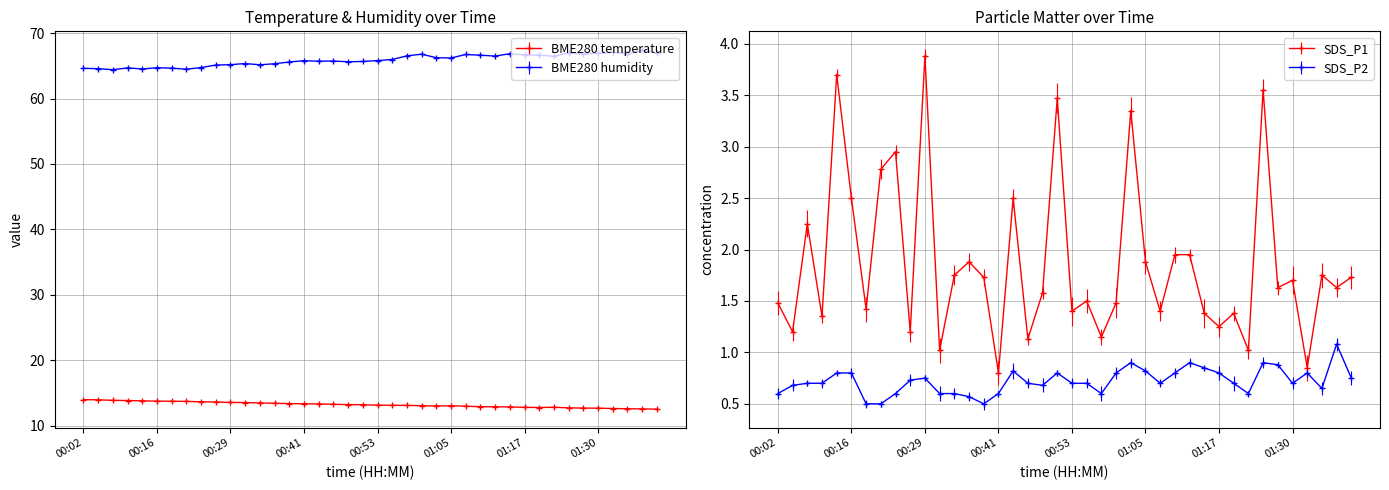

Reading left to right, transcribe all the data shown in this chart.

BME280_temperature: 00:02=13.9	00:04=13.9	00:09=13.8	00:12=13.8	00:14=13.8	00:16=13.7	00:19=13.7	00:21=13.7	00:24=13.6	00:26=13.6	00:29=13.5	00:31=13.5	00:33=13.4	00:36=13.4	00:38=13.3	00:41=13.3	00:43=13.3	00:46=13.2	00:48=13.2	00:50=13.2	00:53=13.1	00:55=13.1	00:58=13.1	01:00=13.0	01:03=13.0	01:05=13.0	01:07=12.9	01:10=12.9	01:12=12.9	01:15=12.8	01:17=12.8	01:20=12.8	01:22=12.8	01:25=12.7	01:27=12.7	01:30=12.7	01:32=12.6	01:35=12.6	01:37=12.5	01:39=12.5
BME280_humidity: 00:02=64.6	00:04=64.6	00:09=64.4	00:12=64.7	00:14=64.5	00:16=64.7	00:19=64.7	00:21=64.5	00:24=64.8	00:26=65.1	00:29=65.2	00:31=65.4	00:33=65.2	00:36=65.3	00:38=65.6	00:41=65.8	00:43=65.7	00:46=65.8	00:48=65.6	00:50=65.7	00:53=65.8	00:55=66.0	00:58=66.5	01:00=66.8	01:03=66.2	01:05=66.2	01:07=66.8	01:10=66.6	01:12=66.5	01:15=66.9	01:17=66.7	01:20=66.6	01:22=66.5	01:25=67.0	01:27=66.8	01:30=66.9	01:32=67.1	01:35=66.9	01:37=67.4	01:39=67.0
SDS_P1: 00:02=1.5	00:04=1.2	00:09=2.2	00:12=1.4	00:14=3.7	00:16=2.5	00:19=1.4	00:21=2.8	00:24=3.0	00:26=1.2	00:29=3.9	00:31=1.0	00:33=1.8	00:36=1.9	00:38=1.7	00:41=0.8	00:43=2.5	00:46=1.1	00:48=1.6	00:50=3.5	00:53=1.4	00:55=1.5	00:58=1.1	01:00=1.5	01:03=3.4	01:05=1.9	01:07=1.4	01:10=1.9	01:12=1.9	01:15=1.4	01:17=1.2	01:20=1.4	01:22=1.0	01:25=3.5	01:27=1.6	01:30=1.7	01:32=0.8	01:35=1.8	01:37=1.6	01:39=1.7
SDS_P2: 00:02=0.6	00:04=0.7	00:09=0.7	00:12=0.7	00:14=0.8	00:16=0.8	00:19=0.5	00:21=0.5	00:24=0.6	00:26=0.7	00:29=0.8	00:31=0.6	00:33=0.6	00:36=0.6	00:38=0.5	00:41=0.6	00:43=0.8	00:46=0.7	00:48=0.7	00:50=0.8	00:53=0.7	00:55=0.7	00:58=0.6	01:00=0.8	01:03=0.9	01:05=0.8	01:07=0.7	01:10=0.8	01:12=0.9	01:15=0.8	01:17=0.8	01:20=0.7	01:22=0.6	01:25=0.9	01:27=0.9	01:30=0.7	01:32=0.8	01:35=0.7	01:37=1.1	01:39=0.8